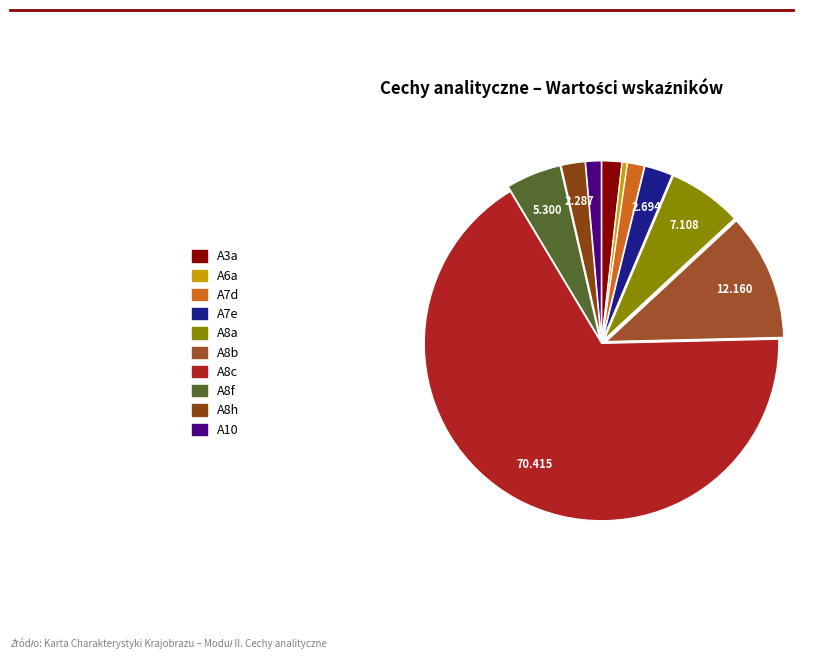

To the nearest percent, what percentage of the pie is A8h?

2%